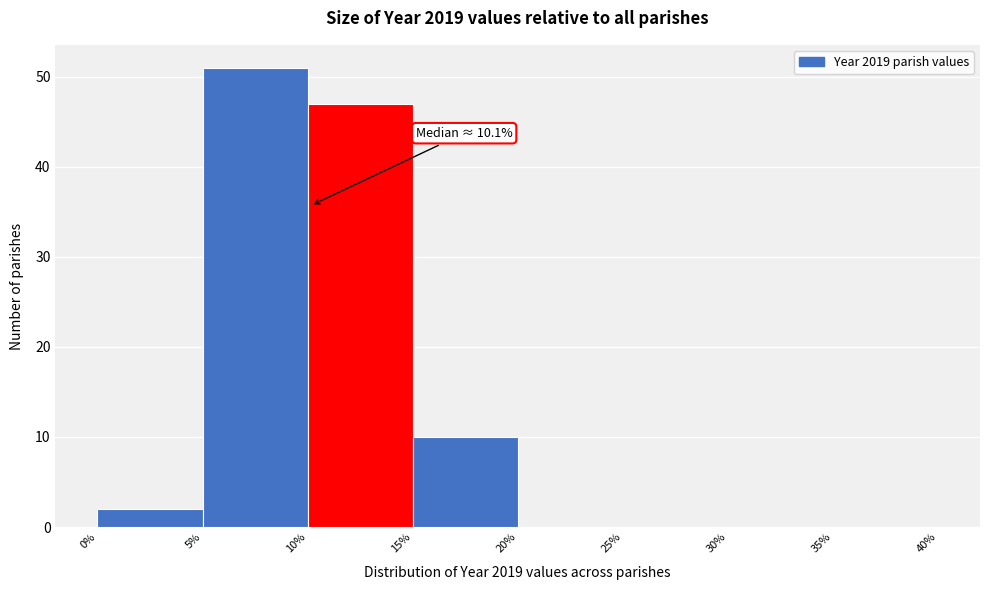

Over which range of the x-axis is the bar tallest?

5% to 10%